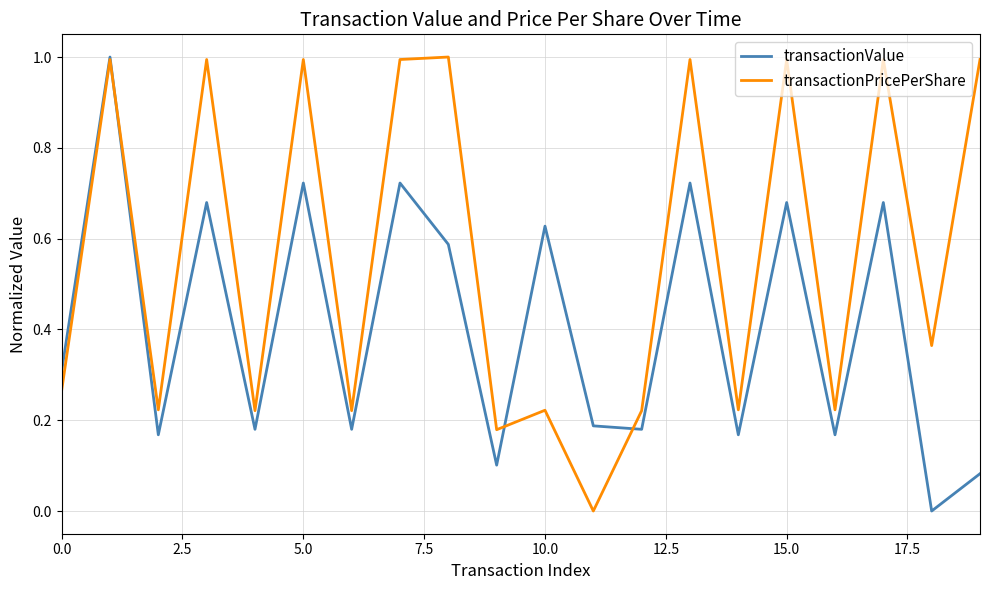

Rank the series by their average value, from highest to lowest.

transactionPricePerShare, transactionValue